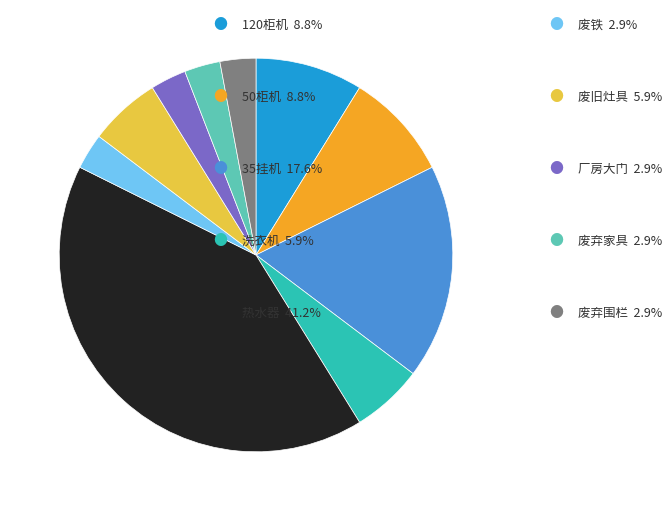

Is there any slice that represents more than half of the pie?

No